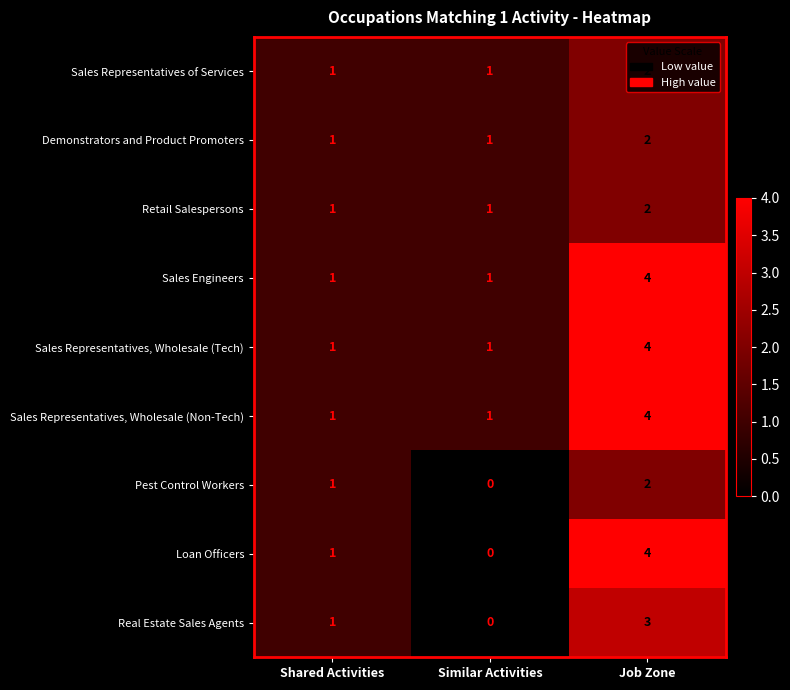

Which series changed the most between Similar Activities and Job Zone?

Loan Officers